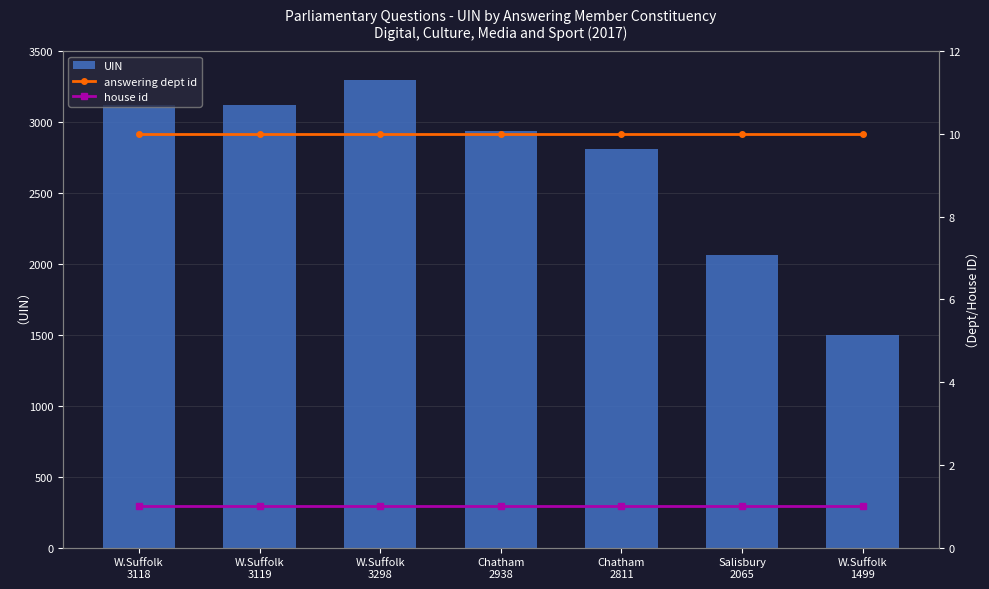

List the series in order of their peak value, lowest first.

house id, answering dept id, UIN